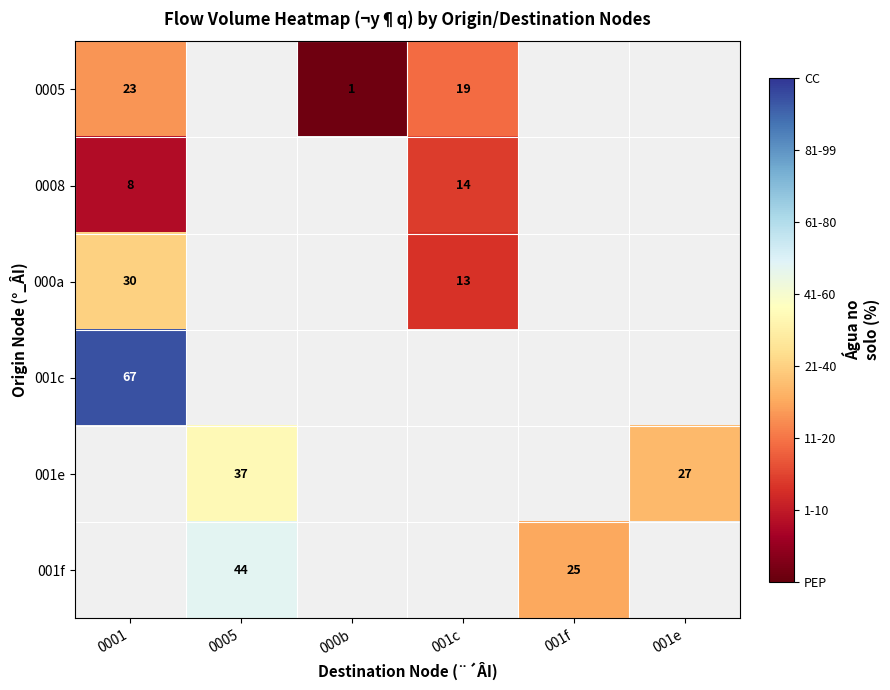

How many series are shown in this chart?

6